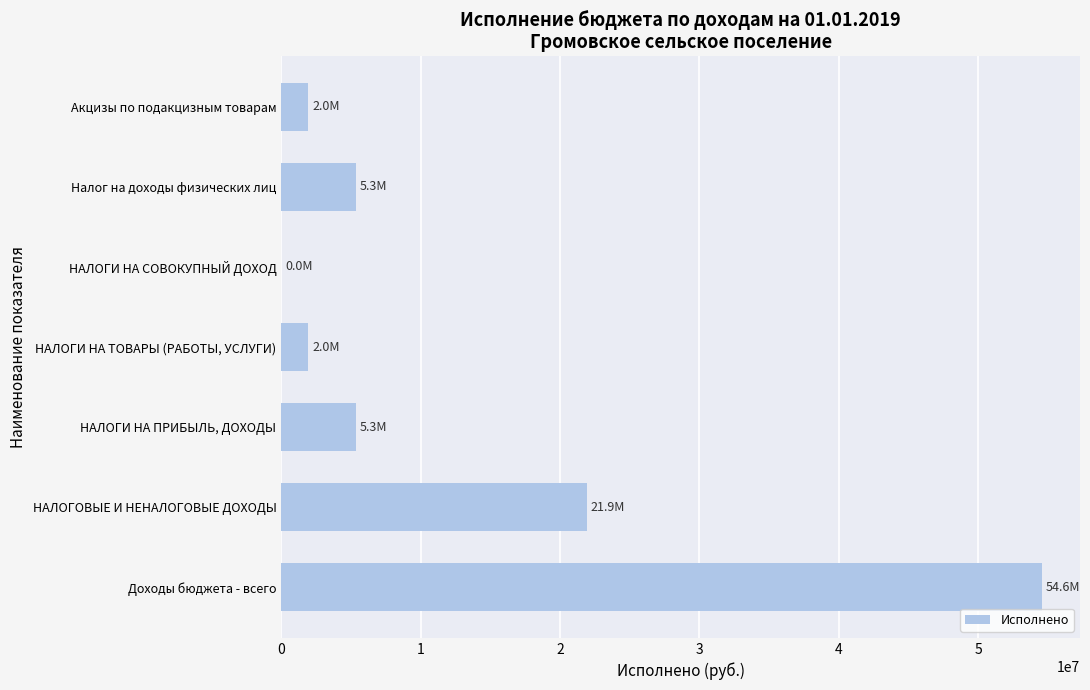

The value at Доходы бюджета - всего is 74771866.2. True or false?

False